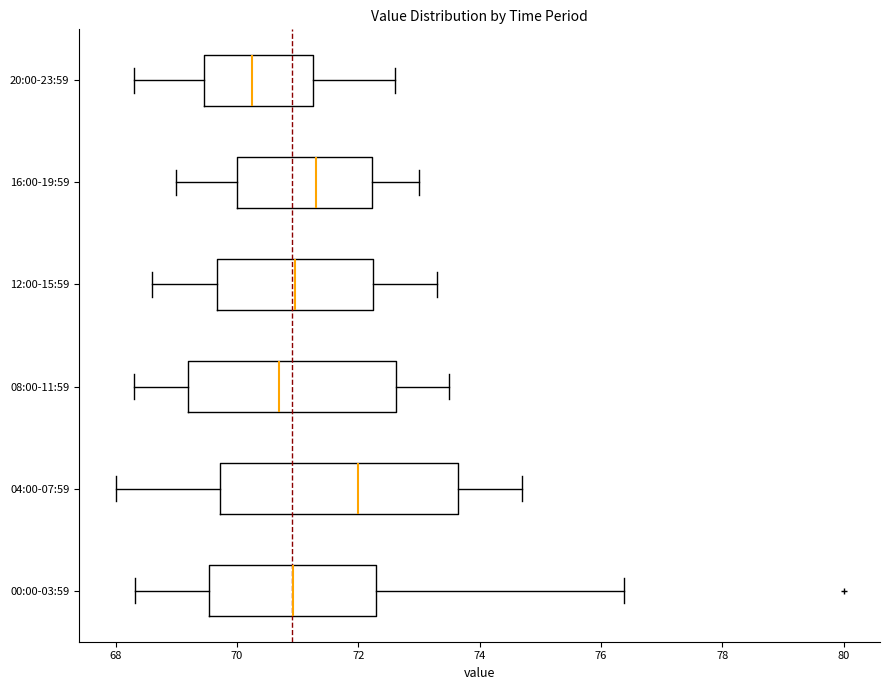

Reading bottom to top, transcribe this box plot: for each box, give where its median line is, the range the box spans, and where its two whiskers end, as read against the x-axis. The values are not printed on the chart, so give them approximately, as read against the axis.

00:00-03:59: median 71.0, box 69.6 to 72.2, whiskers 68.4 to 76.4
04:00-07:59: median 72.0, box 69.8 to 73.6, whiskers 68.0 to 74.8
08:00-11:59: median 70.8, box 69.2 to 72.6, whiskers 68.4 to 73.6
12:00-15:59: median 71.0, box 69.6 to 72.2, whiskers 68.6 to 73.4
16:00-19:59: median 71.4, box 70.0 to 72.2, whiskers 69.0 to 73.0
20:00-23:59: median 70.2, box 69.4 to 71.2, whiskers 68.4 to 72.6